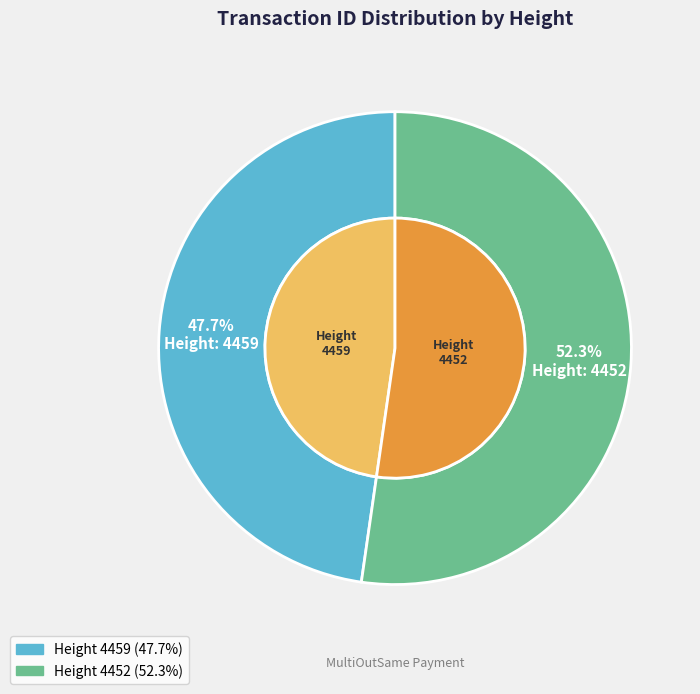

What percentage is the 4452 slice, to the nearest percent?

52%